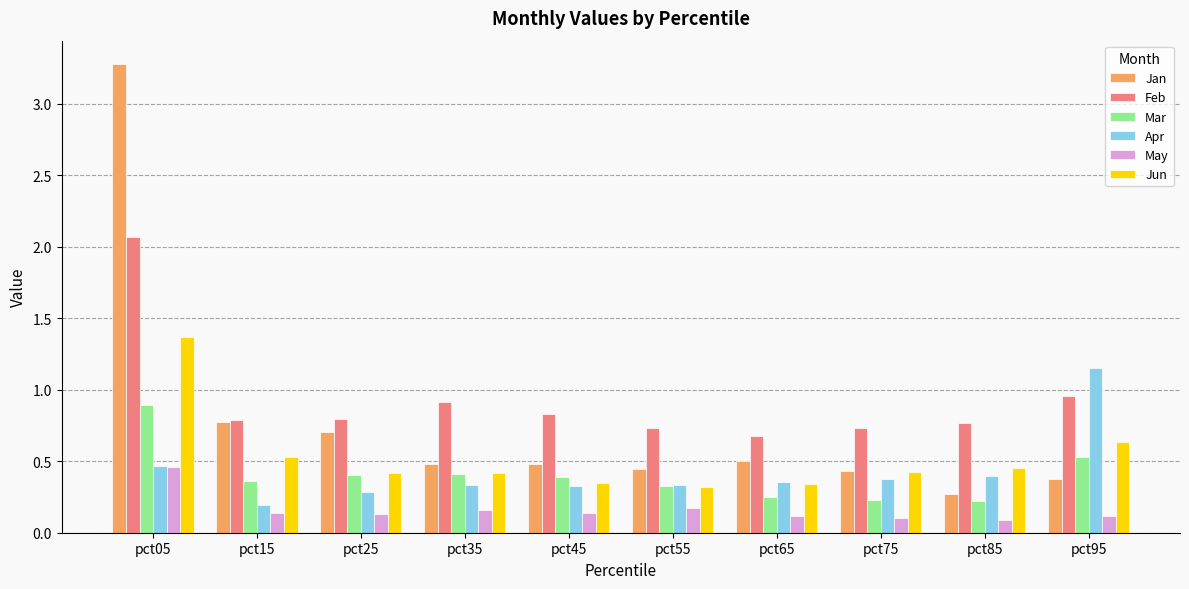

Which series has the largest range (max minus min)?

Jan